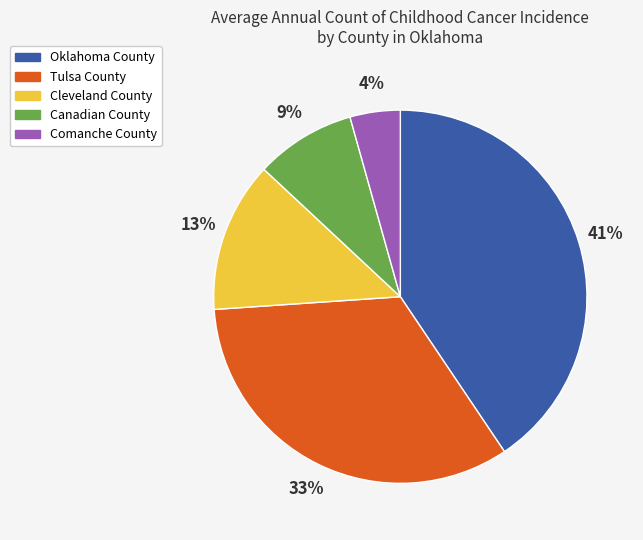

Which category has the smallest portion of the pie?

Comanche County